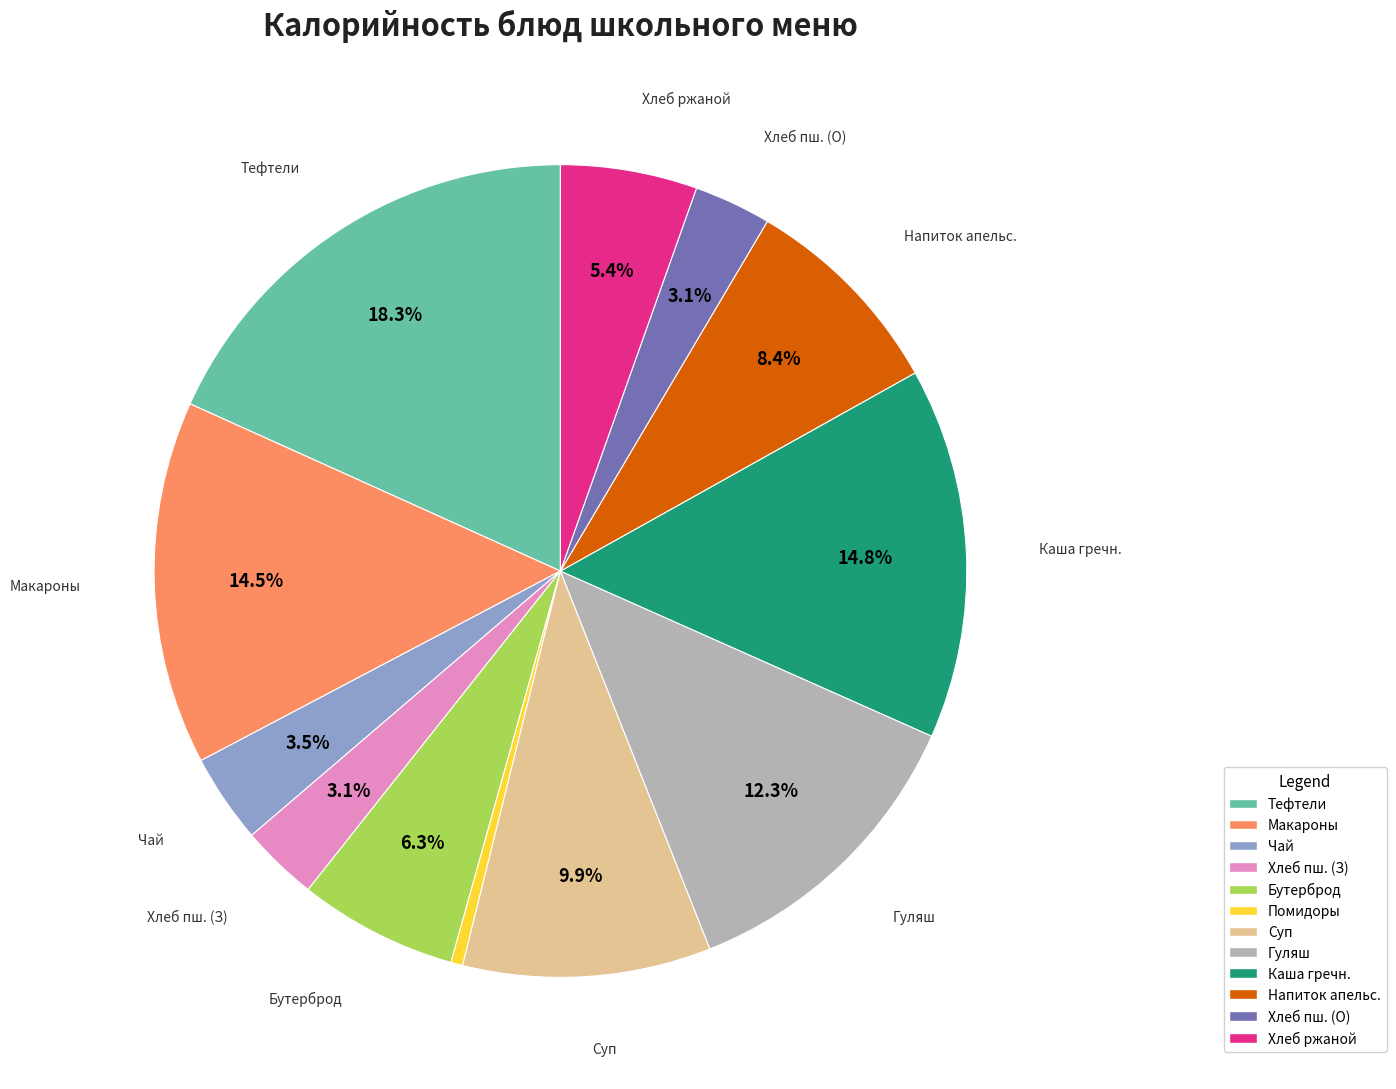

Which slice is the smallest?

Помидоры